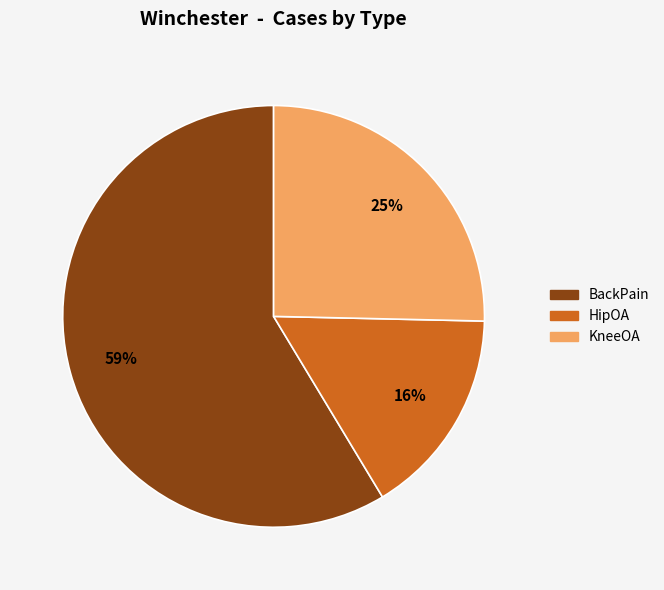

Do HipOA and BackPain together represent more than half of the pie?

Yes